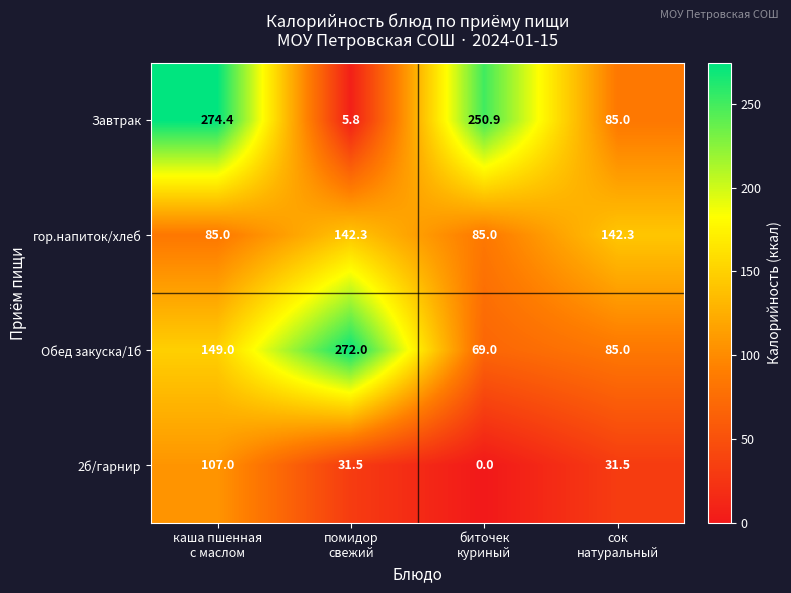

How many data points does each series have?

4